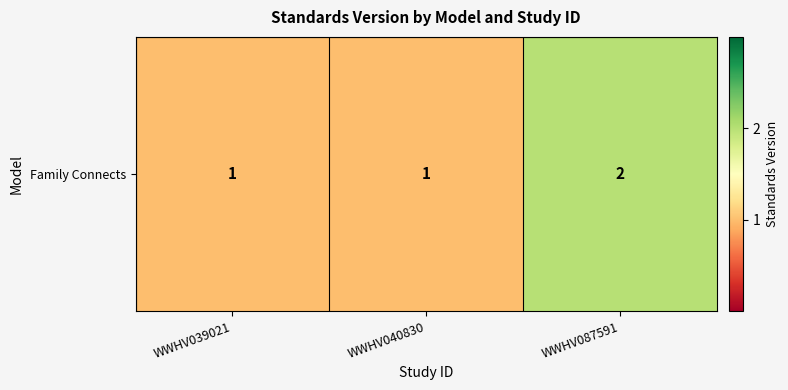

Reading right to left, what are all the values shown in this chart?

WWHV087591=2	WWHV040830=1	WWHV039021=1